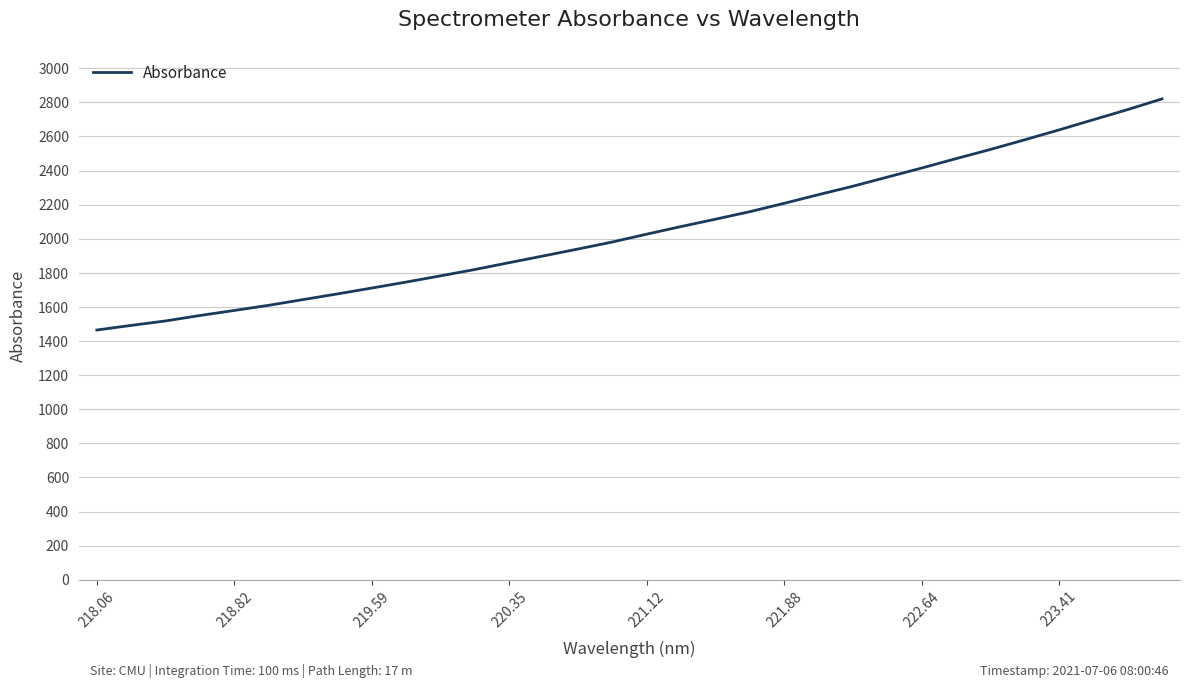

What is the maximum value shown in the chart?

2820.2